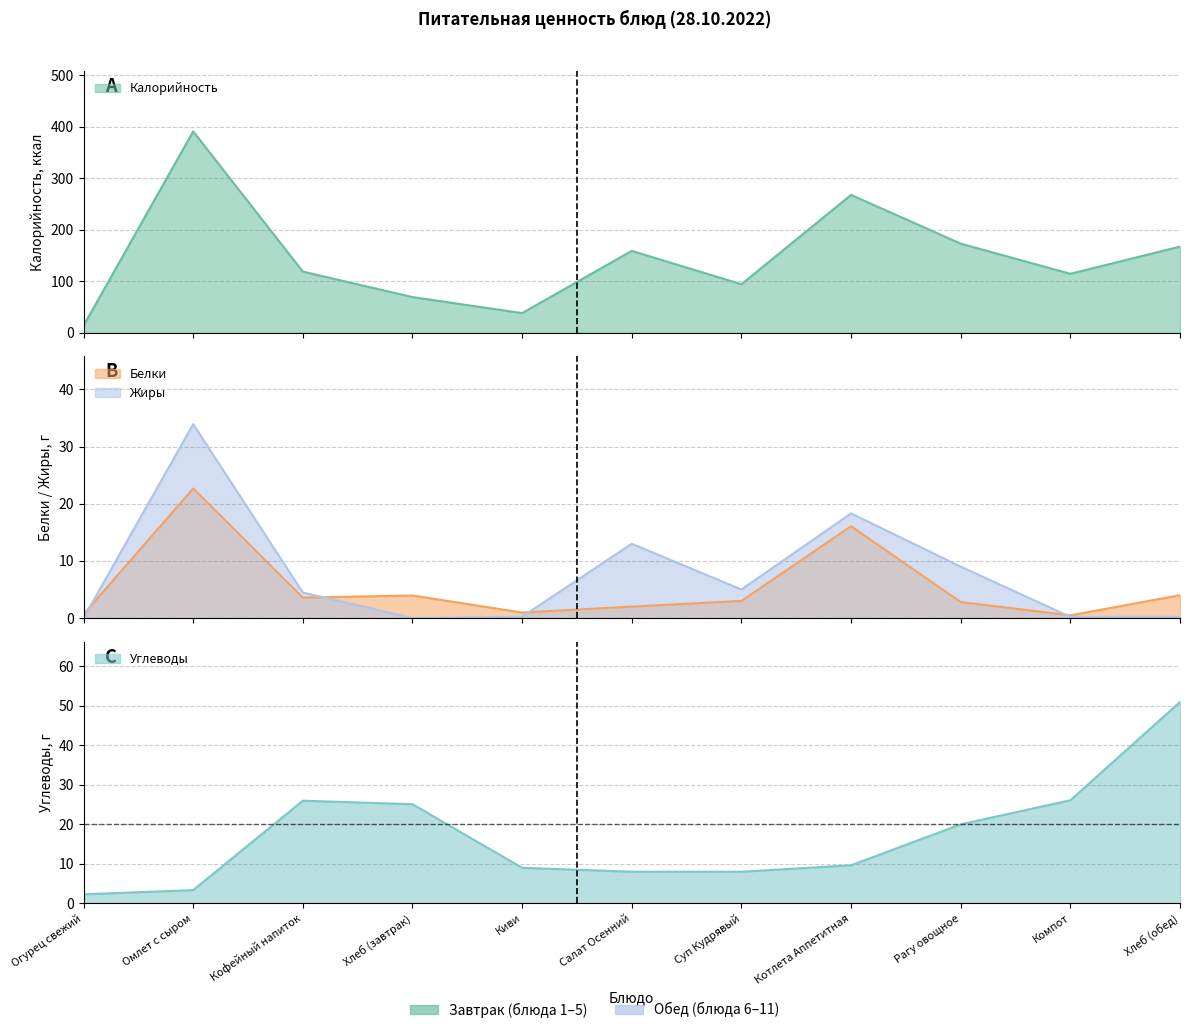

At which label does Белки first exceed 3?

Омлет с сыром